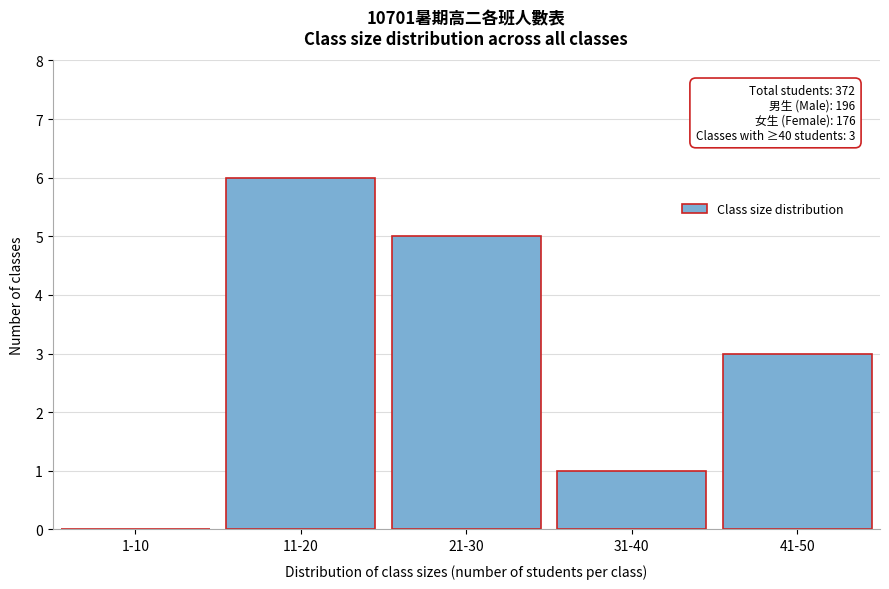

Reading left to right, what are all the values shown in this chart?

1-10=0	11-20=6	21-30=5	31-40=1	41-50=3